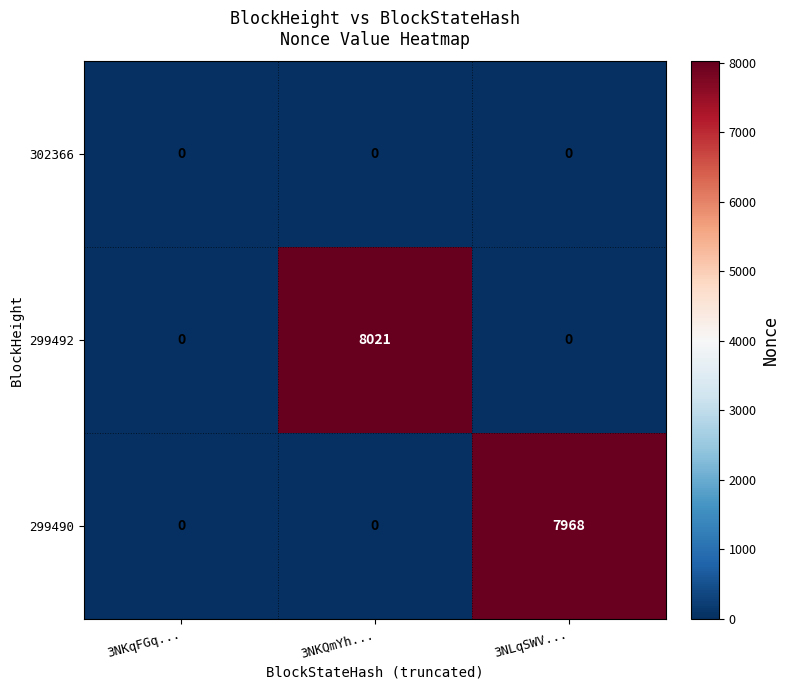

How many categories are shown in the chart?

3